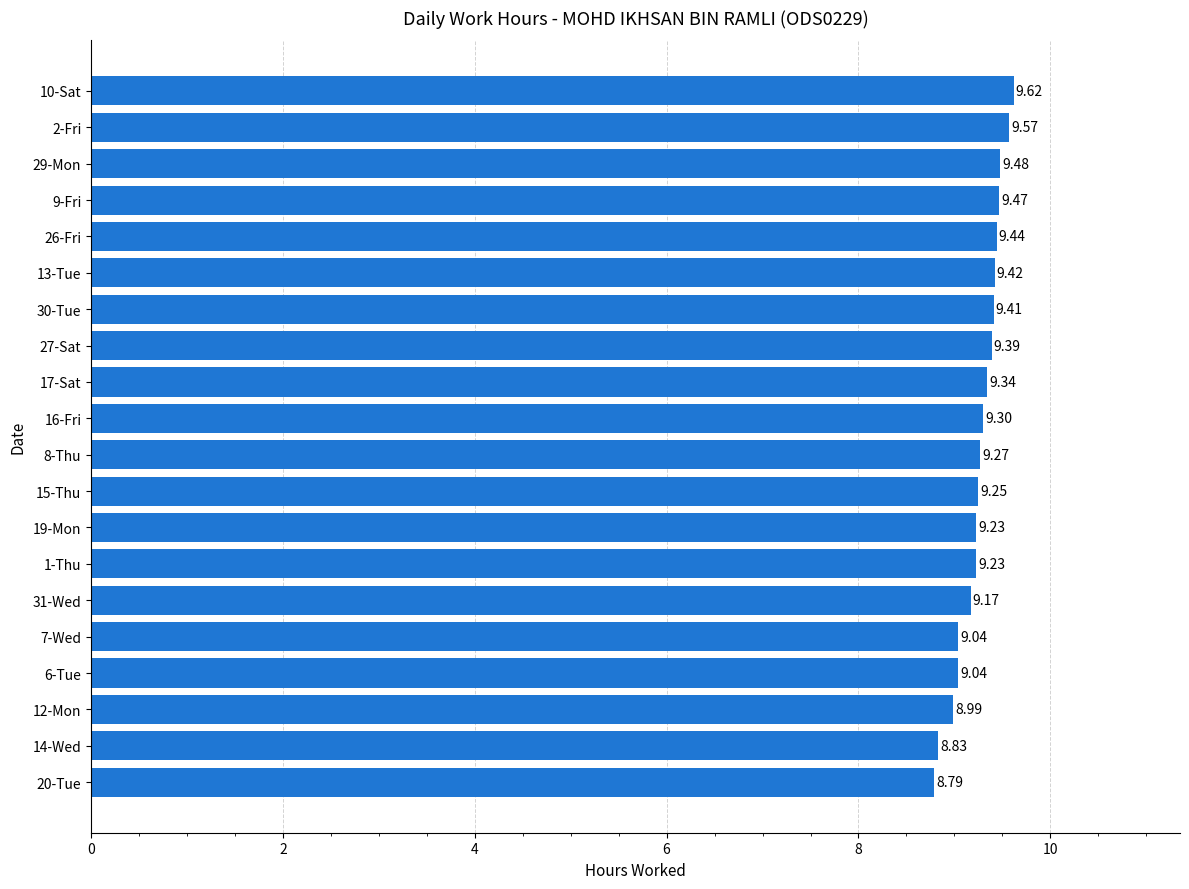

What is the difference between the values at 19-Mon and 20-Tue?

0.4